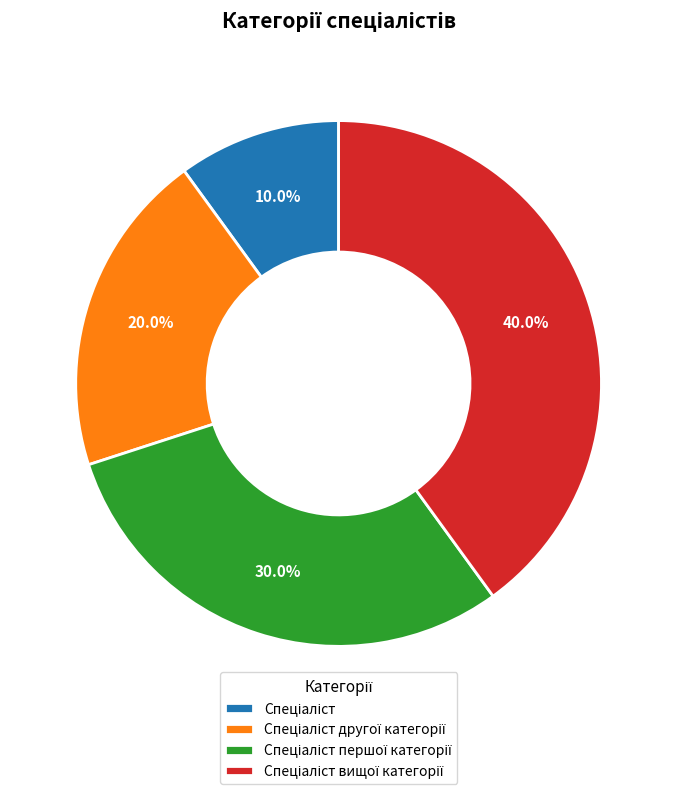

Is there any slice that represents more than half of the pie?

No